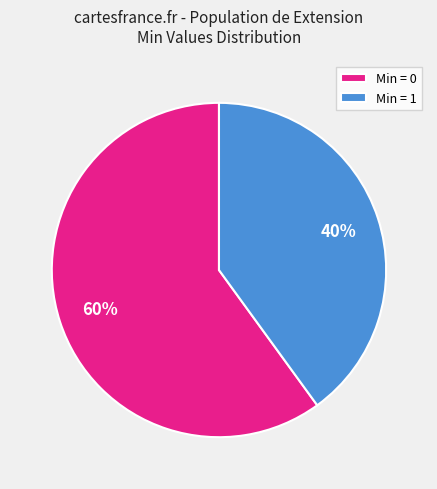

Is the sum of Min = 1 and Min = 0 greater than half?

Yes